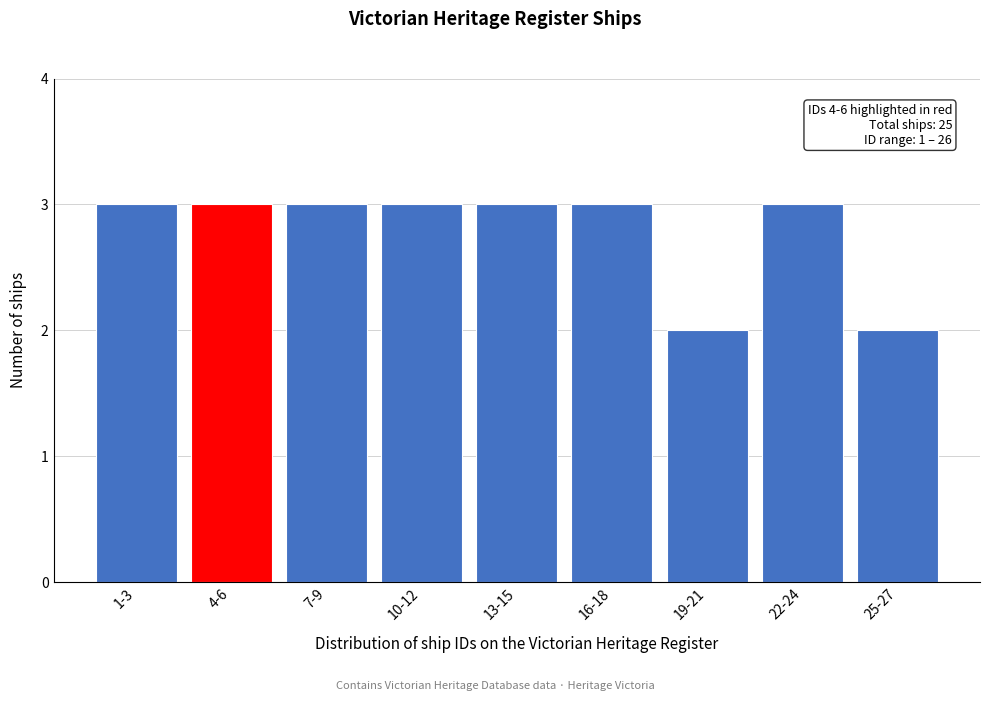

Reading left to right, what are all the values shown in this chart?

3	3	3	3	3	3	2	3	2